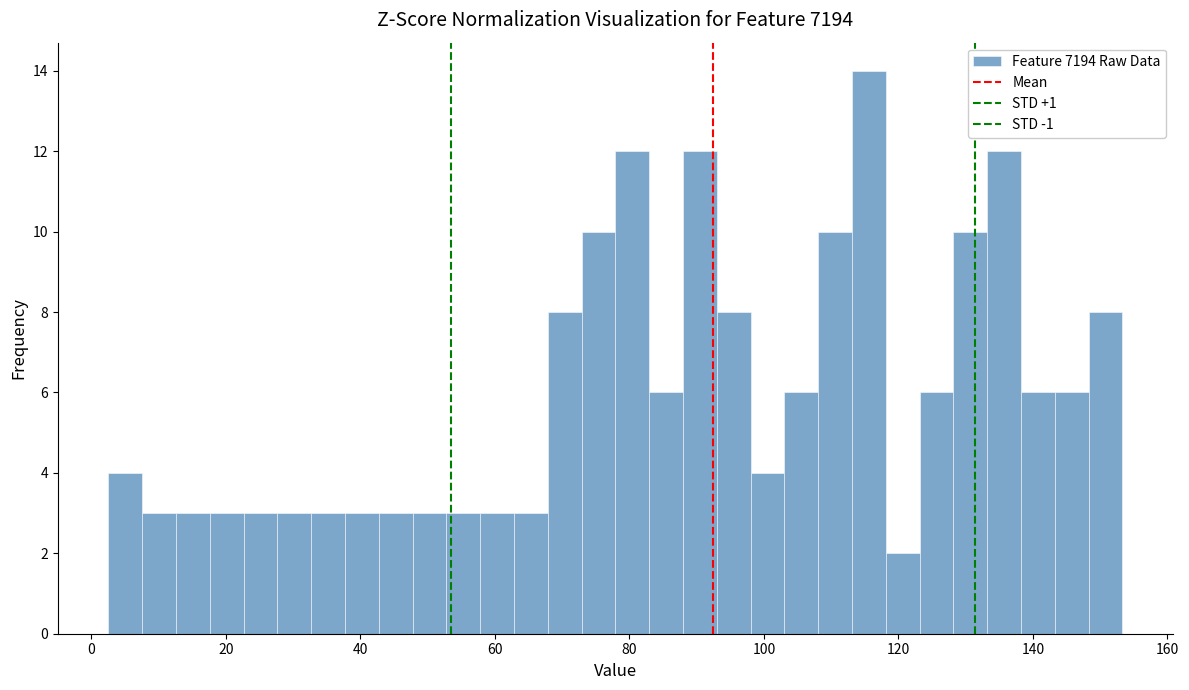

Around what value on the x-axis is the tallest bar? Give the approximate position of its centre, as read against the axis.

116